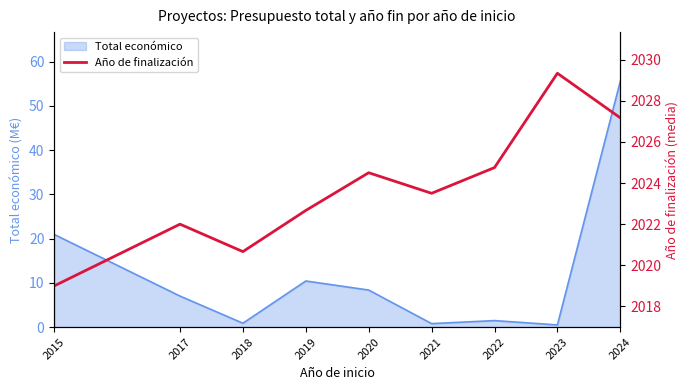

At which label is the value closest to 2024?

2020